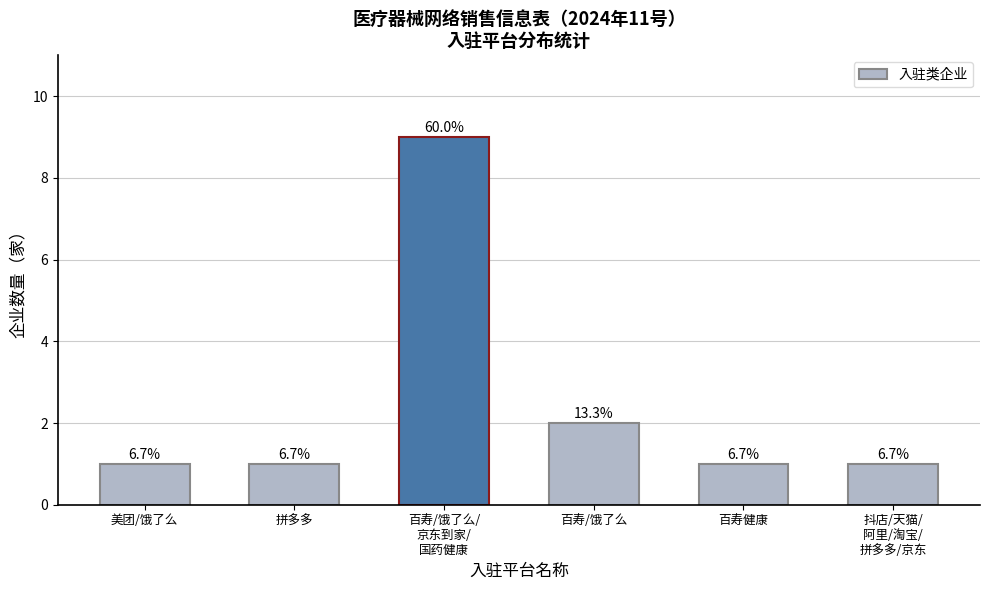

Are the bars horizontal?

No